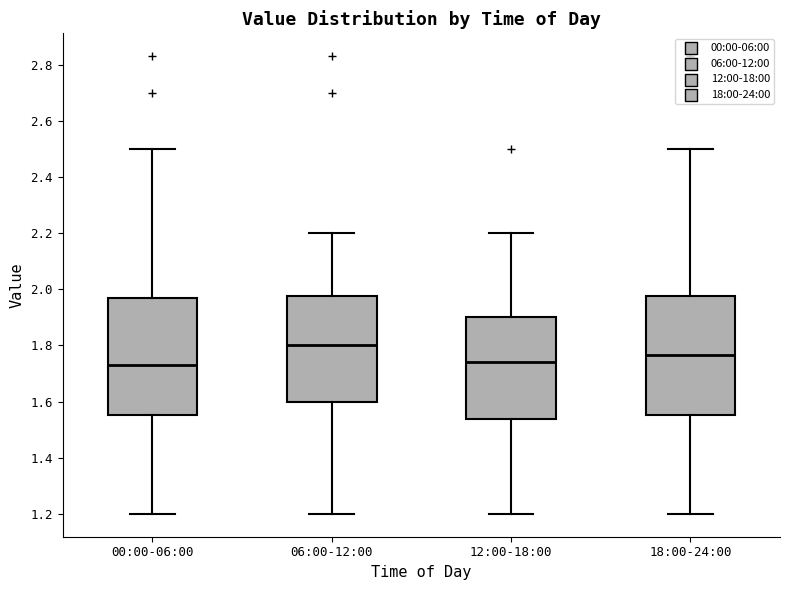

Reading left to right, transcribe this box plot: for each box, give where its median line is, the range the box spans, and where its two whiskers end, as read against the y-axis. The values are not printed on the chart, so give them approximately, as read against the axis.

00:00-06:00: median 1.74, box 1.56 to 1.98, whiskers 1.20 to 2.50
06:00-12:00: median 1.80, box 1.60 to 1.98, whiskers 1.20 to 2.20
12:00-18:00: median 1.74, box 1.54 to 1.90, whiskers 1.20 to 2.20
18:00-24:00: median 1.76, box 1.56 to 1.98, whiskers 1.20 to 2.50